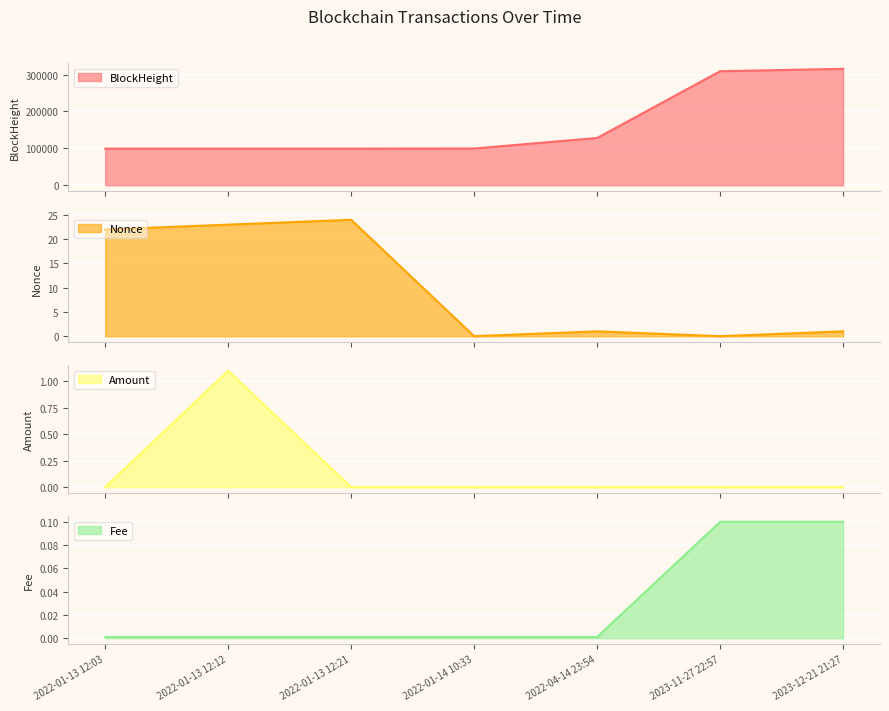

Which series has the largest range (max minus min)?

BlockHeight